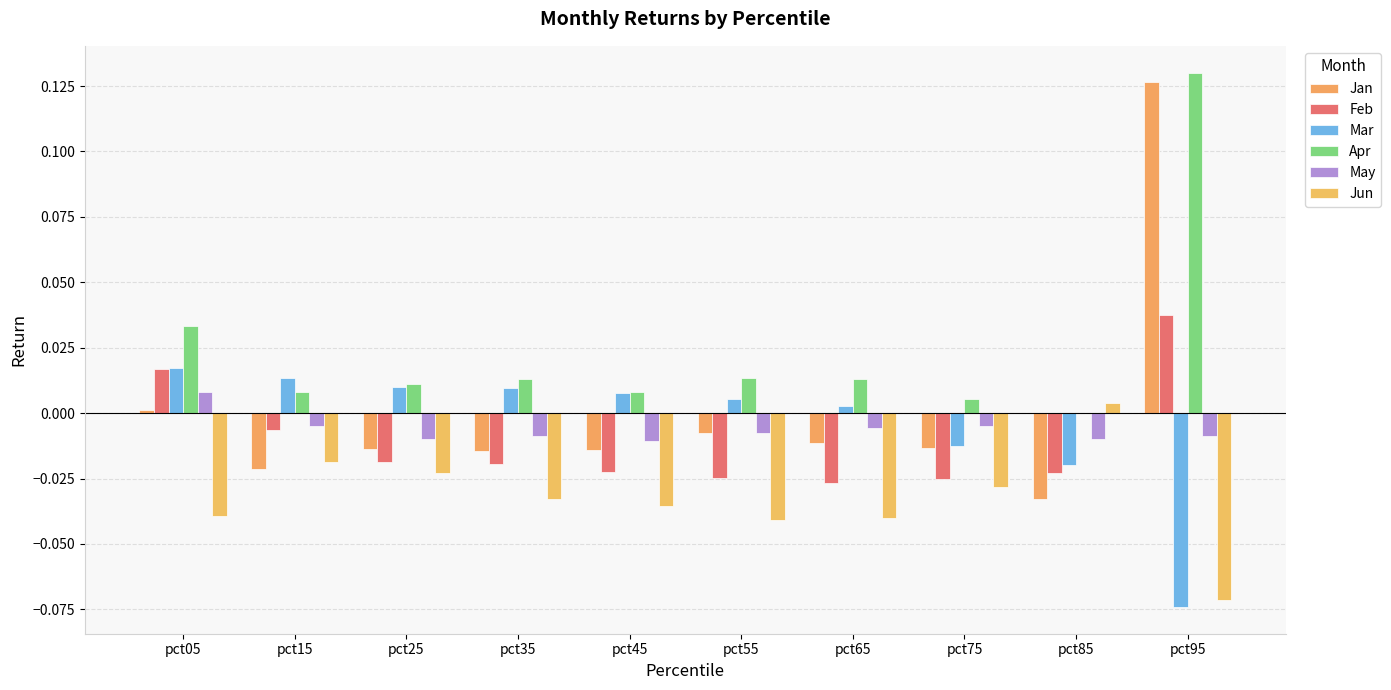

Reading left to right, transcribe all the data shown in this chart.

Jan: 0.0	-0.0	-0.0	-0.0	-0.0	-0.0	-0.0	-0.0	-0.0	0.1
Feb: 0.0	-0.0	-0.0	-0.0	-0.0	-0.0	-0.0	-0.0	-0.0	0.0
Mar: 0.0	0.0	0.0	0.0	0.0	0.0	0.0	-0.0	-0.0	-0.1
Apr: 0.0	0.0	0.0	0.0	0.0	0.0	0.0	0.0	0.0	0.1
May: 0.0	-0.0	-0.0	-0.0	-0.0	-0.0	-0.0	-0.0	-0.0	-0.0
Jun: -0.0	-0.0	-0.0	-0.0	-0.0	-0.0	-0.0	-0.0	0.0	-0.1